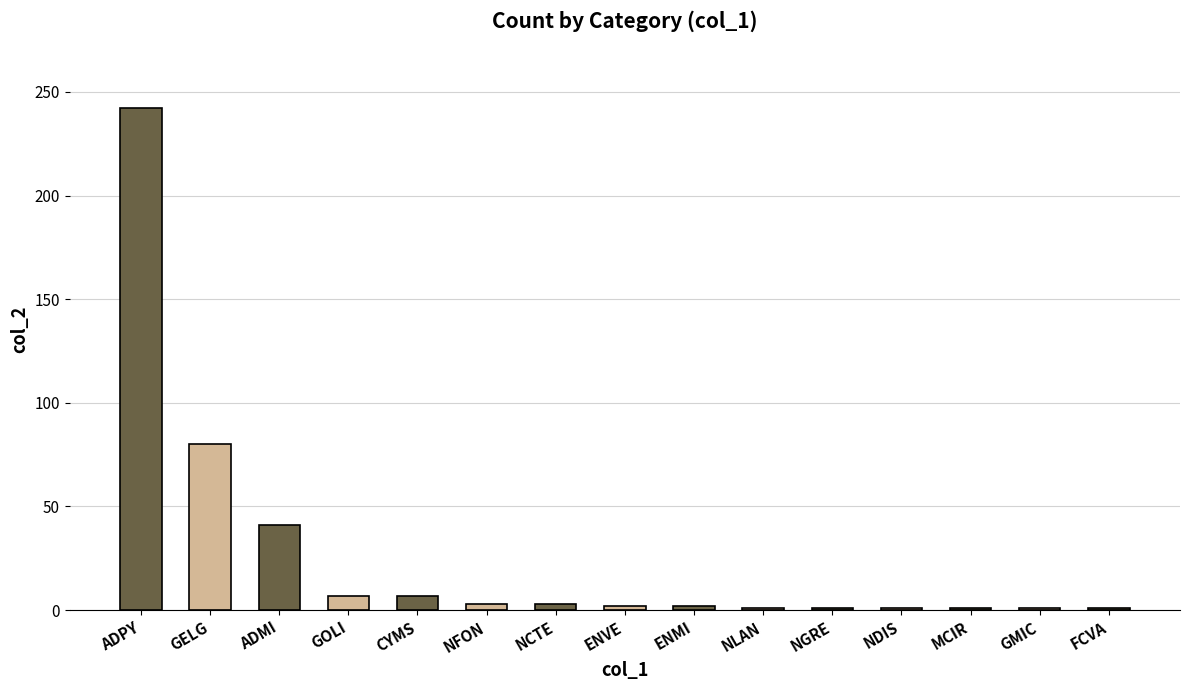

What is the label of the 1st bar from the right?

FCVA